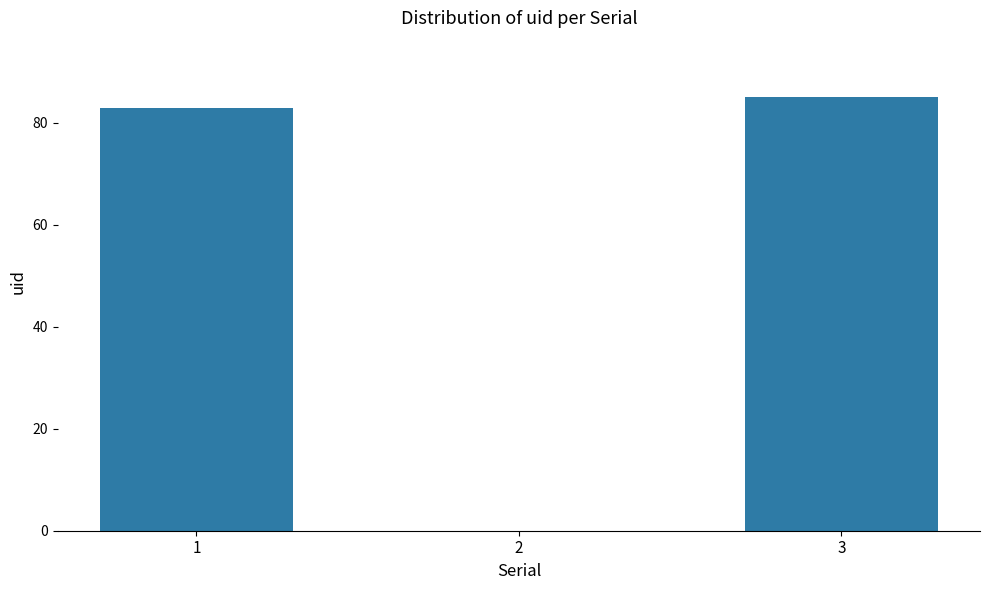

What is the change in value from 2 to 3?

+85